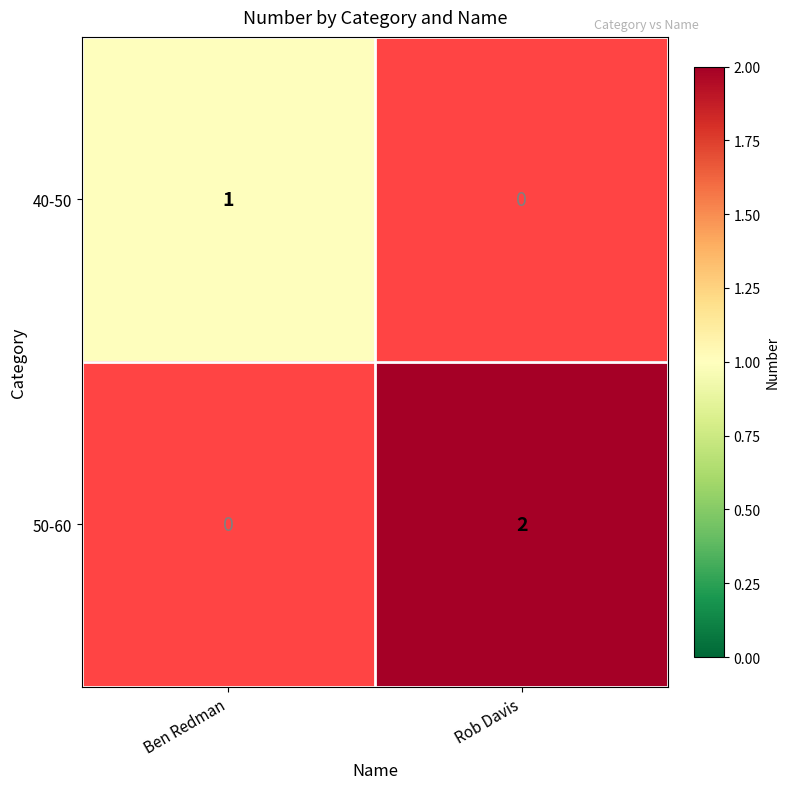

The 40-50 series shows 1 at Ben Redman. True or false?

True